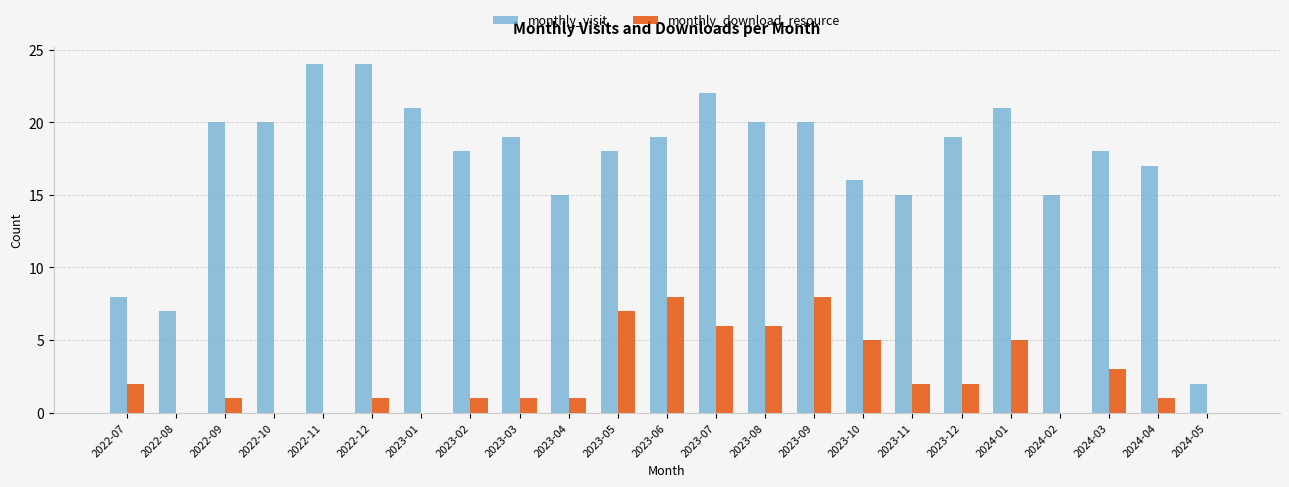

What is the approximate value of monthly_download_resource at 2023-09?

8